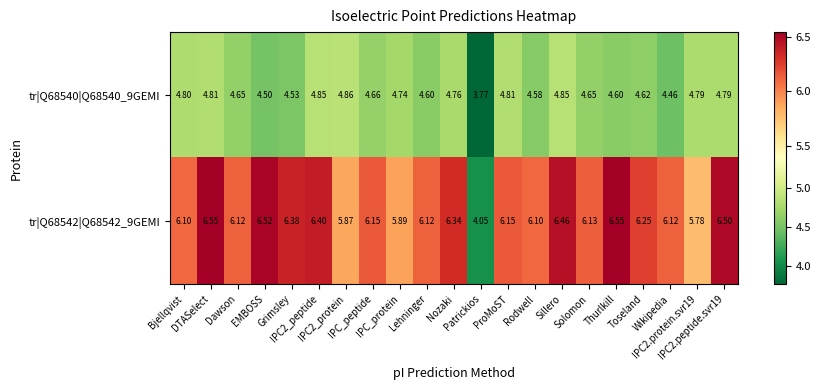

Rank the series by their maximum value, from highest to lowest.

tr|Q68542|Q68542_9GEMI, tr|Q68540|Q68540_9GEMI